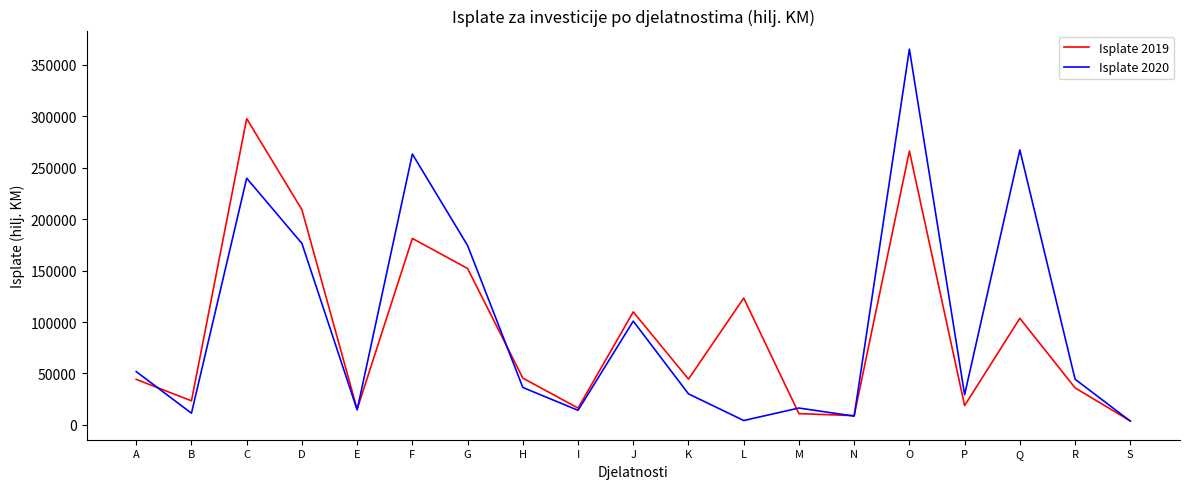

What is the minimum value shown in the chart?

3736